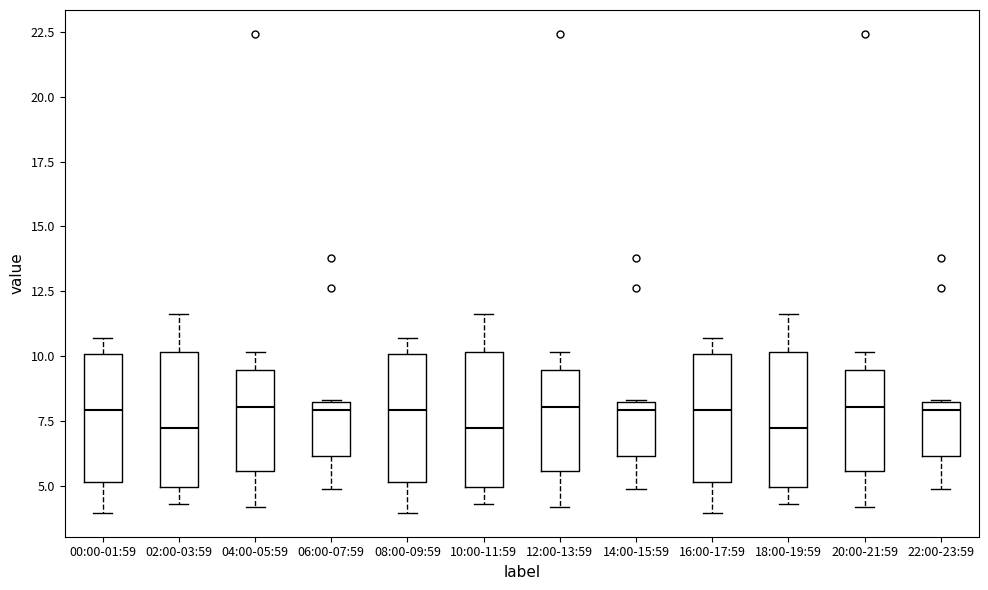

Reading left to right, read every box against the y-axis: the position of its median line, the range the box covers, and the ends of its whiskers. The values are not printed on the chart, so give them approximately, as read against the axis.

00:00-01:59: median 8.0, box 5.0 to 10.0, whiskers 4.0 to 10.5
02:00-03:59: median 7.0, box 5.0 to 10.0, whiskers 4.5 to 11.5
04:00-05:59: median 8.0, box 5.5 to 9.5, whiskers 4.0 to 10.0
06:00-07:59: median 8.0 (just below the box's upper edge), box 6.0 to 8.0, whiskers 5.0 to 8.5
08:00-09:59: median 8.0, box 5.0 to 10.0, whiskers 4.0 to 10.5
10:00-11:59: median 7.0, box 5.0 to 10.0, whiskers 4.5 to 11.5
12:00-13:59: median 8.0, box 5.5 to 9.5, whiskers 4.0 to 10.0
14:00-15:59: median 8.0 (just below the box's upper edge), box 6.0 to 8.0, whiskers 5.0 to 8.5
16:00-17:59: median 8.0, box 5.0 to 10.0, whiskers 4.0 to 10.5
18:00-19:59: median 7.0, box 5.0 to 10.0, whiskers 4.5 to 11.5
20:00-21:59: median 8.0, box 5.5 to 9.5, whiskers 4.0 to 10.0
22:00-23:59: median 8.0 (just below the box's upper edge), box 6.0 to 8.0, whiskers 5.0 to 8.5